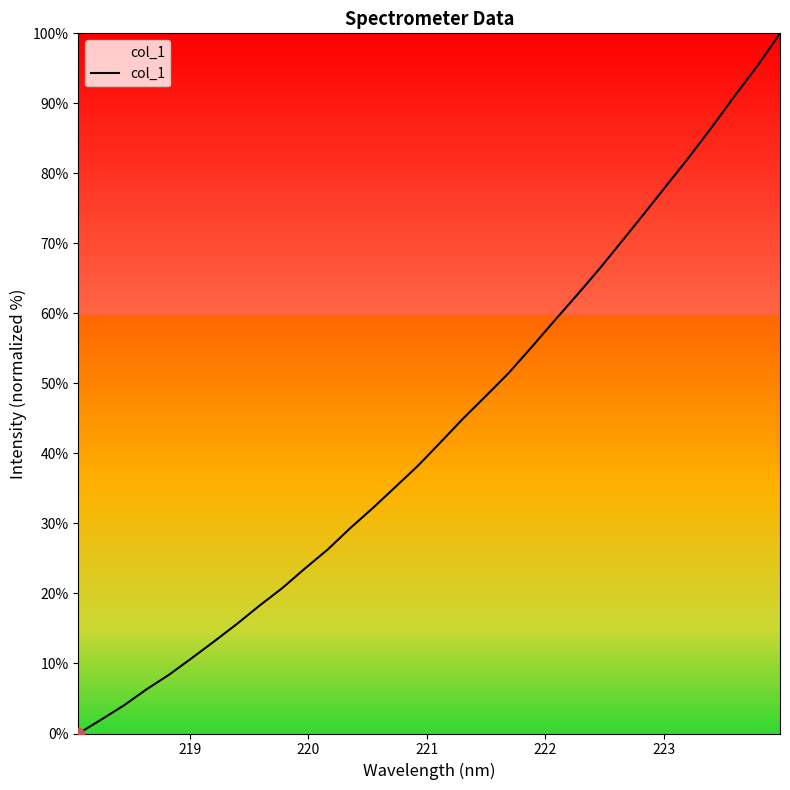

What is the greatest value displayed?

100.0